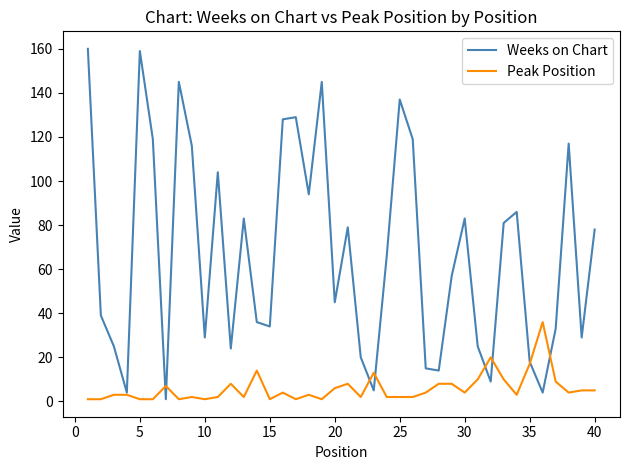

Rank the series by their average value, from lowest to highest.

Peak Position, Weeks on Chart